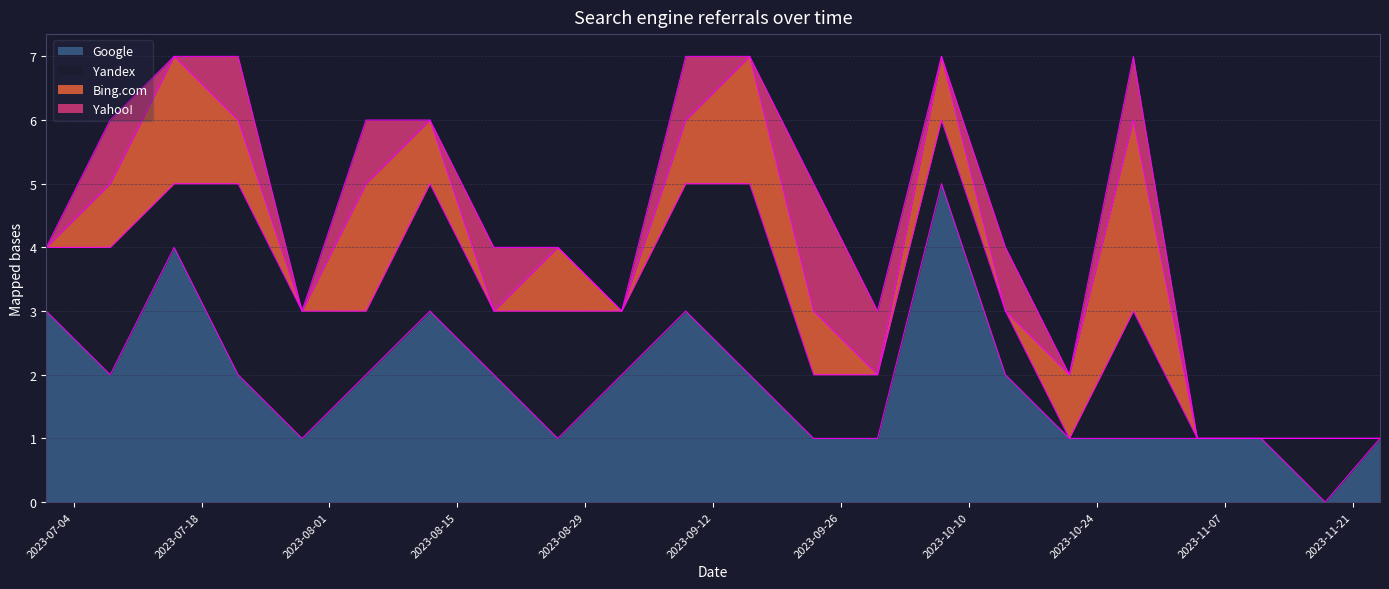

Which series ends up on top after the final intersection of Google and Bing.com?

Google